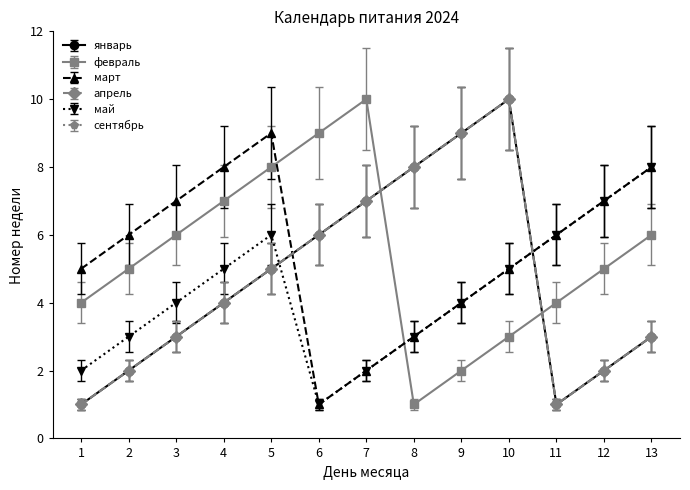

At which category does the chart reach its peak across all series?

7